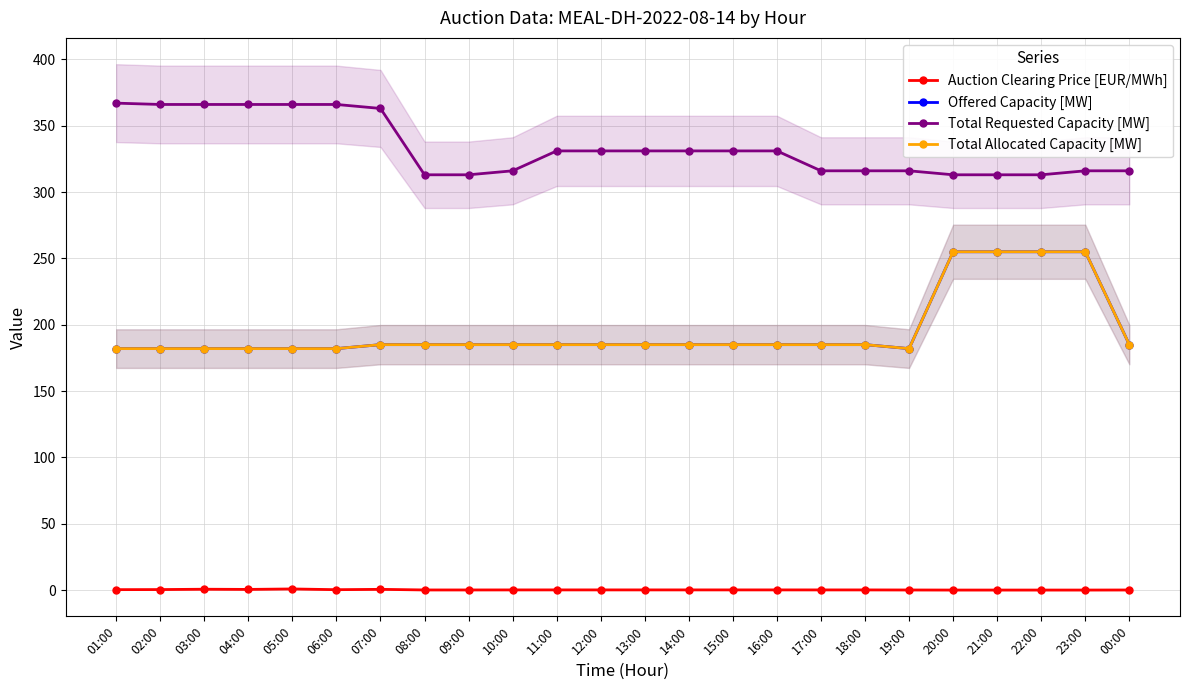

True or false: Offered Capacity [MW] has more than 0 points higher than both neighbors.

False